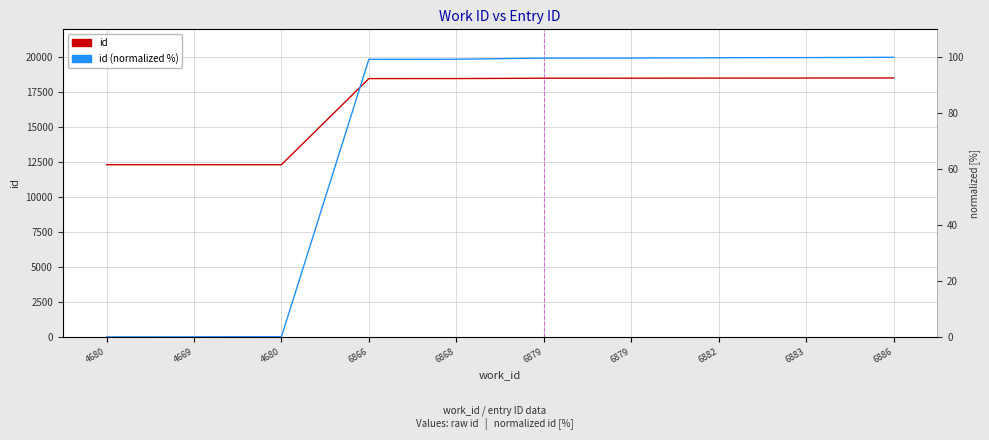

At which label is id (normalized %) closest to 50?

6866